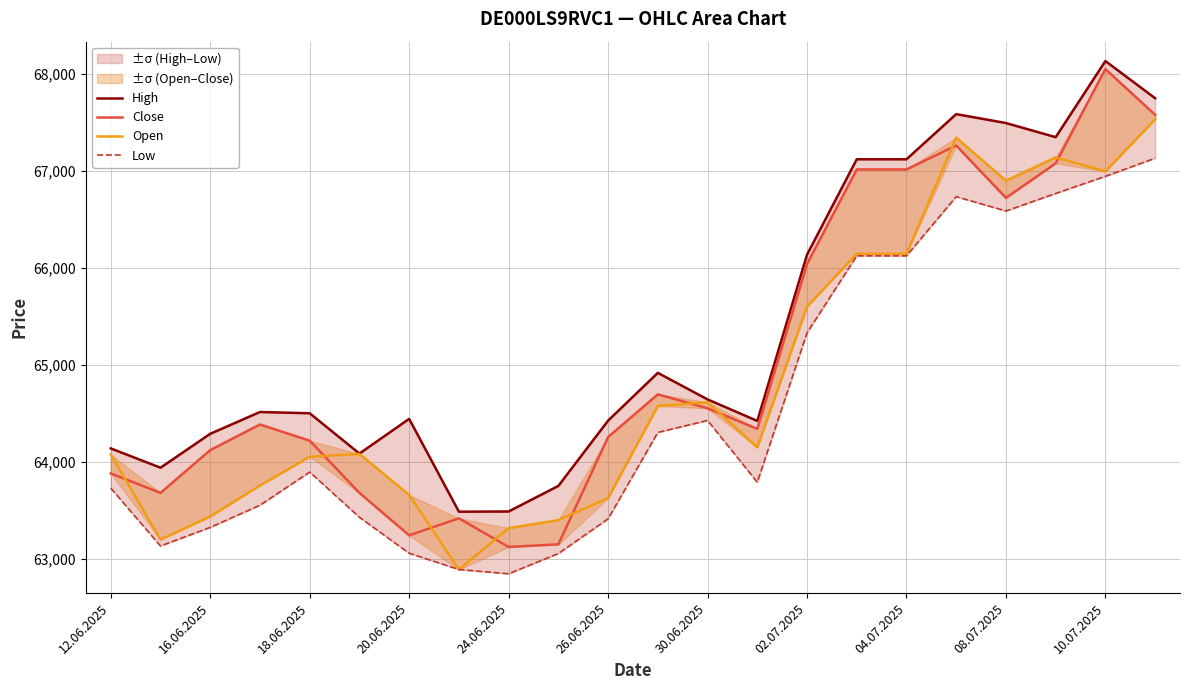

What is the sum of all Low values?

1420564